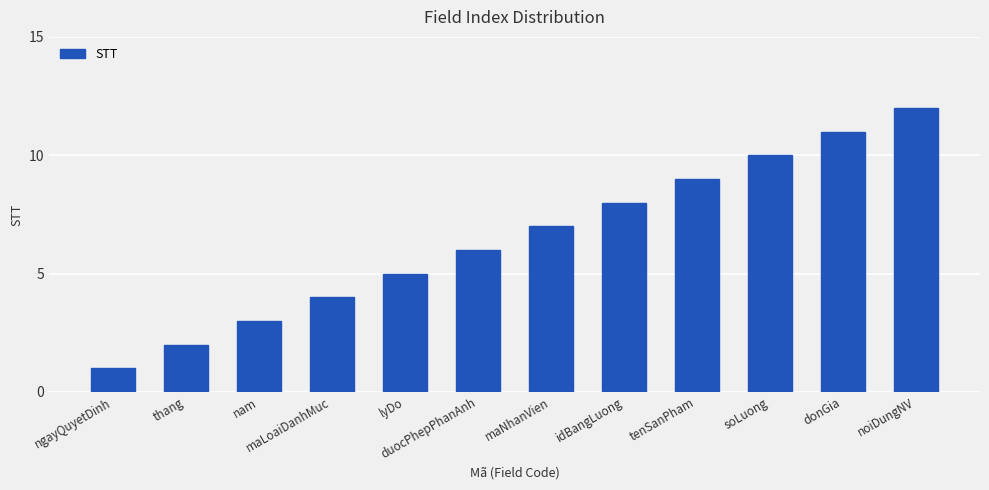

What is the sum of all values?

78